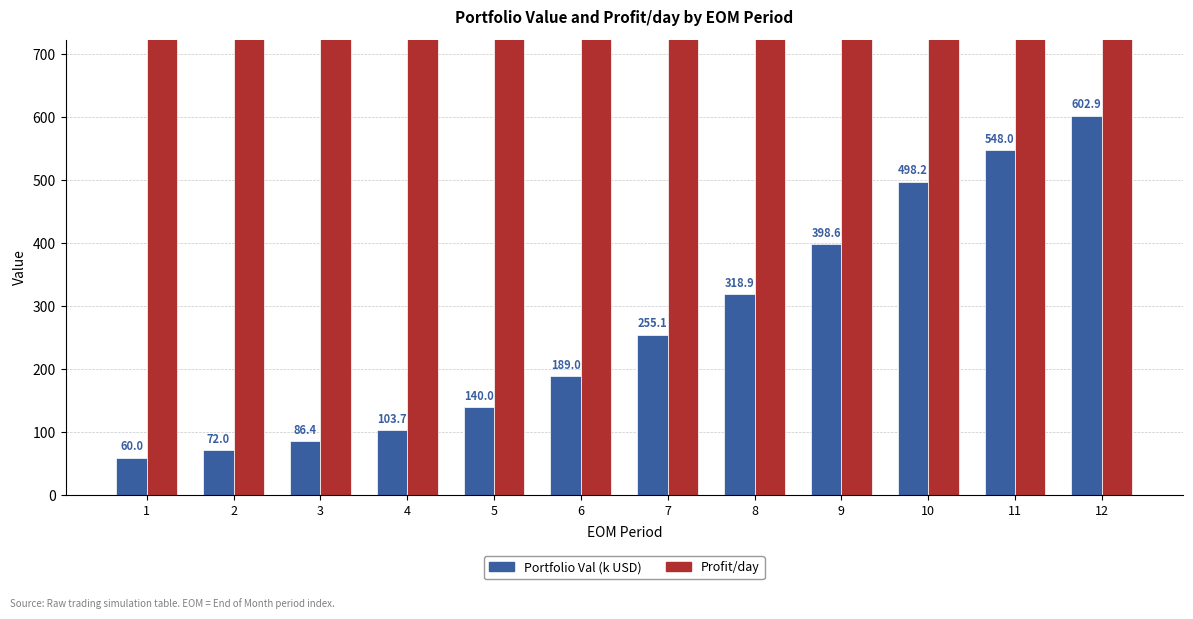

What is the sum of all Profit/day values?

53293.0